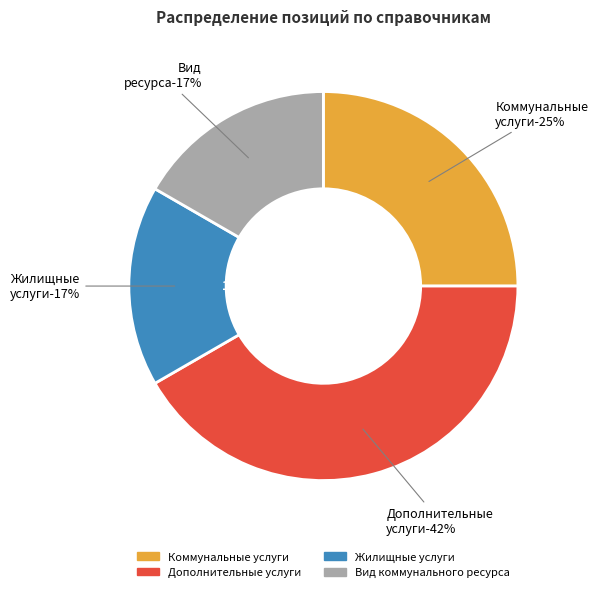

Does any single category account for the majority?

No